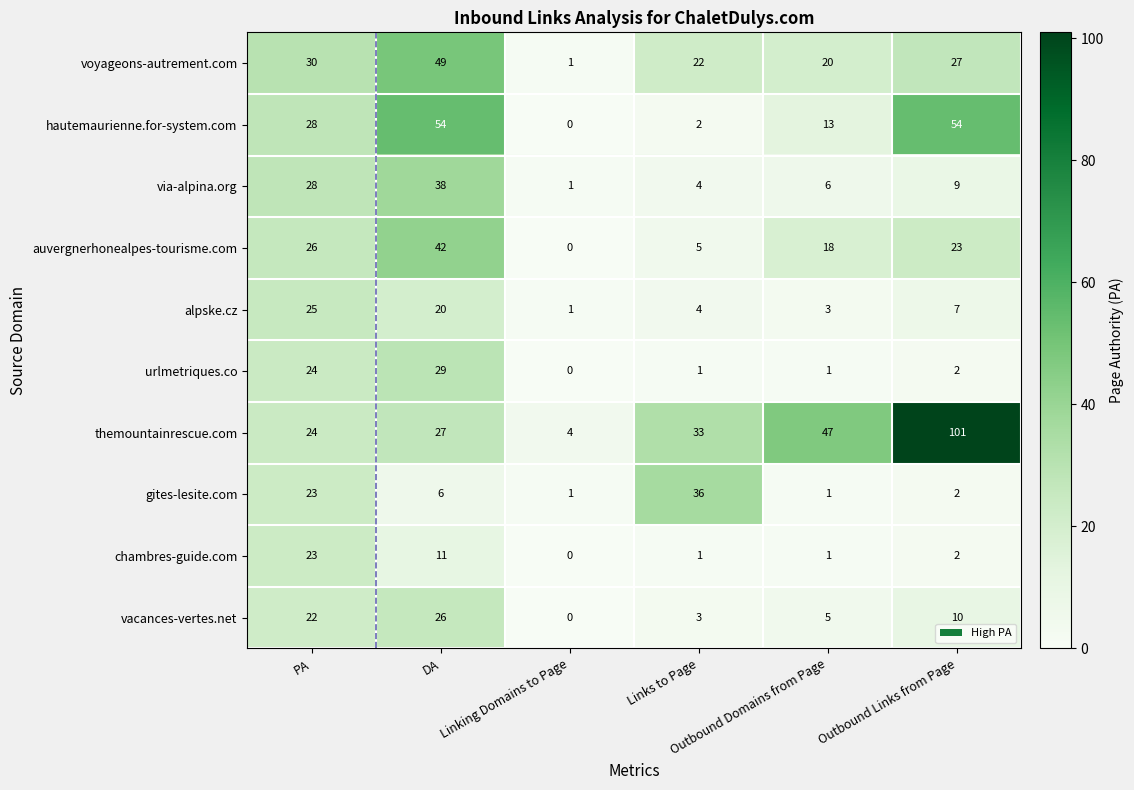

What is the greatest value displayed?

101